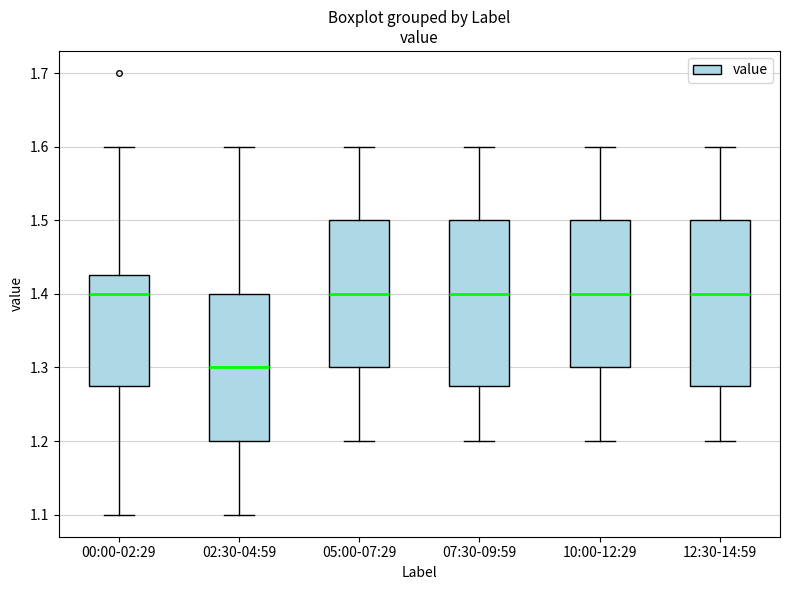

Reading left to right, transcribe this box plot: for each box, give where its median line is, the range the box spans, and where its two whiskers end, as read against the y-axis. The values are not printed on the chart, so give them approximately, as read against the axis.

00:00-02:29: median 1.40, box 1.28 to 1.43, whiskers 1.10 to 1.60
02:30-04:59: median 1.30, box 1.20 to 1.40, whiskers 1.10 to 1.60
05:00-07:29: median 1.40, box 1.30 to 1.50, whiskers 1.20 to 1.60
07:30-09:59: median 1.40, box 1.28 to 1.50, whiskers 1.20 to 1.60
10:00-12:29: median 1.40, box 1.30 to 1.50, whiskers 1.20 to 1.60
12:30-14:59: median 1.40, box 1.28 to 1.50, whiskers 1.20 to 1.60